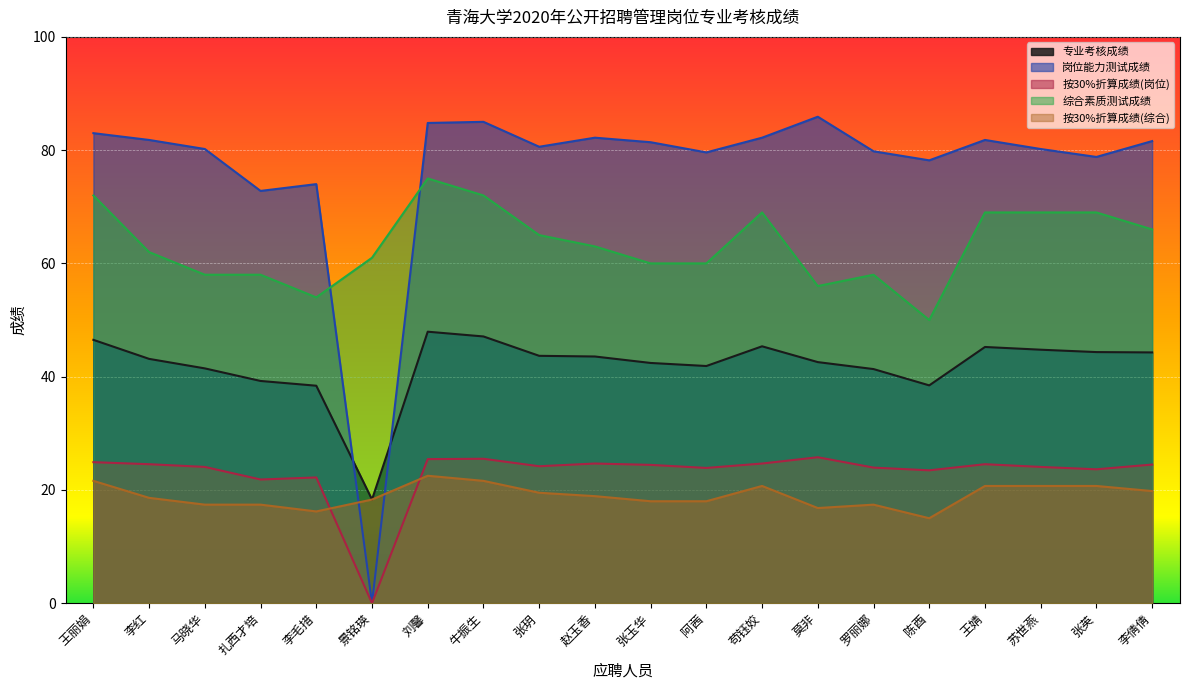

True or false: 按30%折算成绩(综合) has a value of 10.8 at 张玥.

False